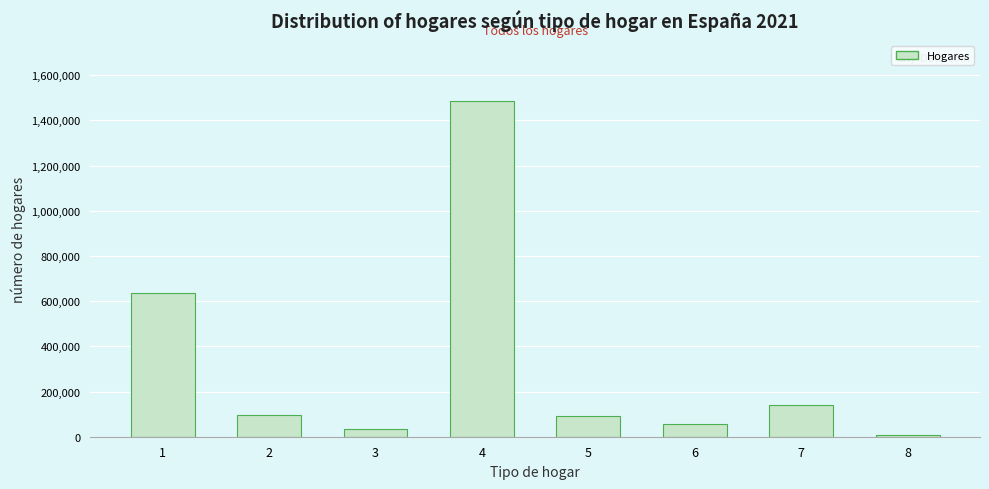

What is the average value?

318355